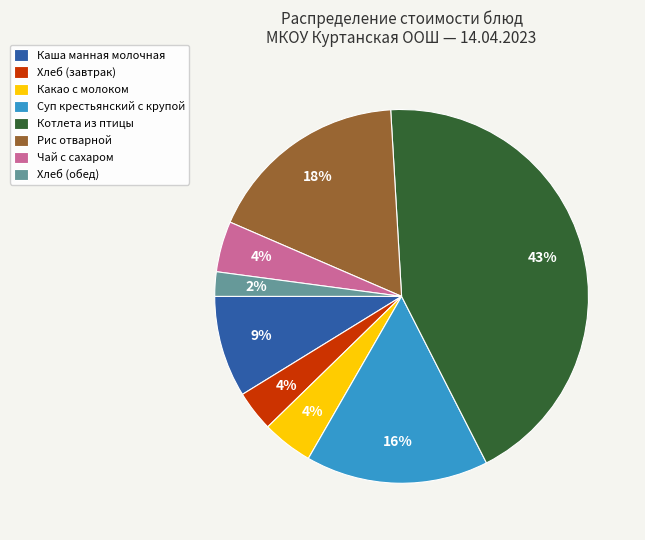

Between Рис отварной and Какао с молоком, which is larger?

Рис отварной